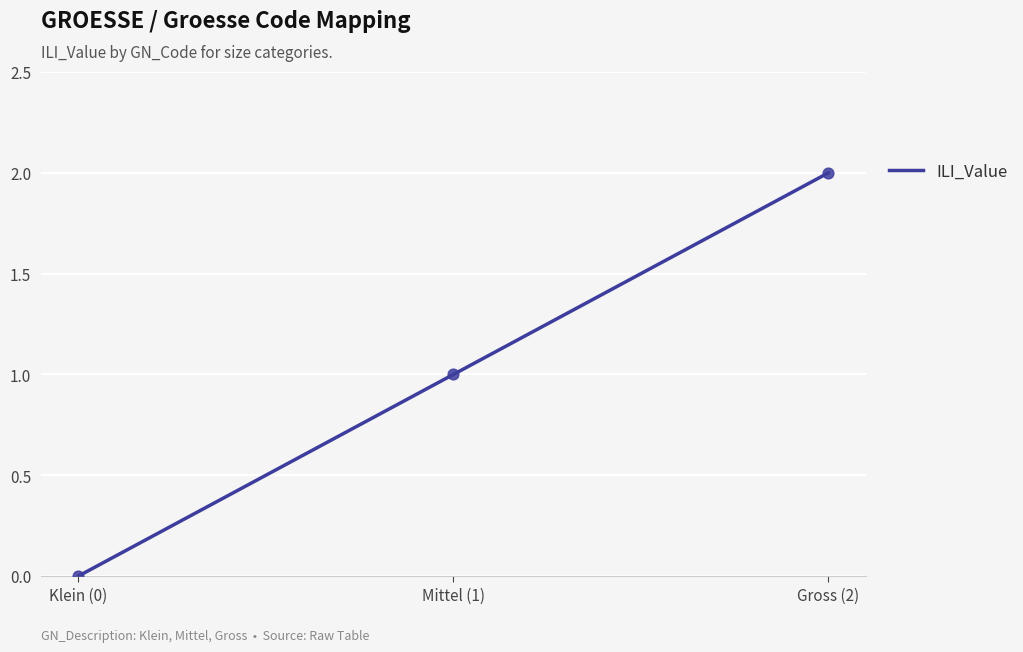

What is the change in value from Klein (0) to Gross (2)?

+2